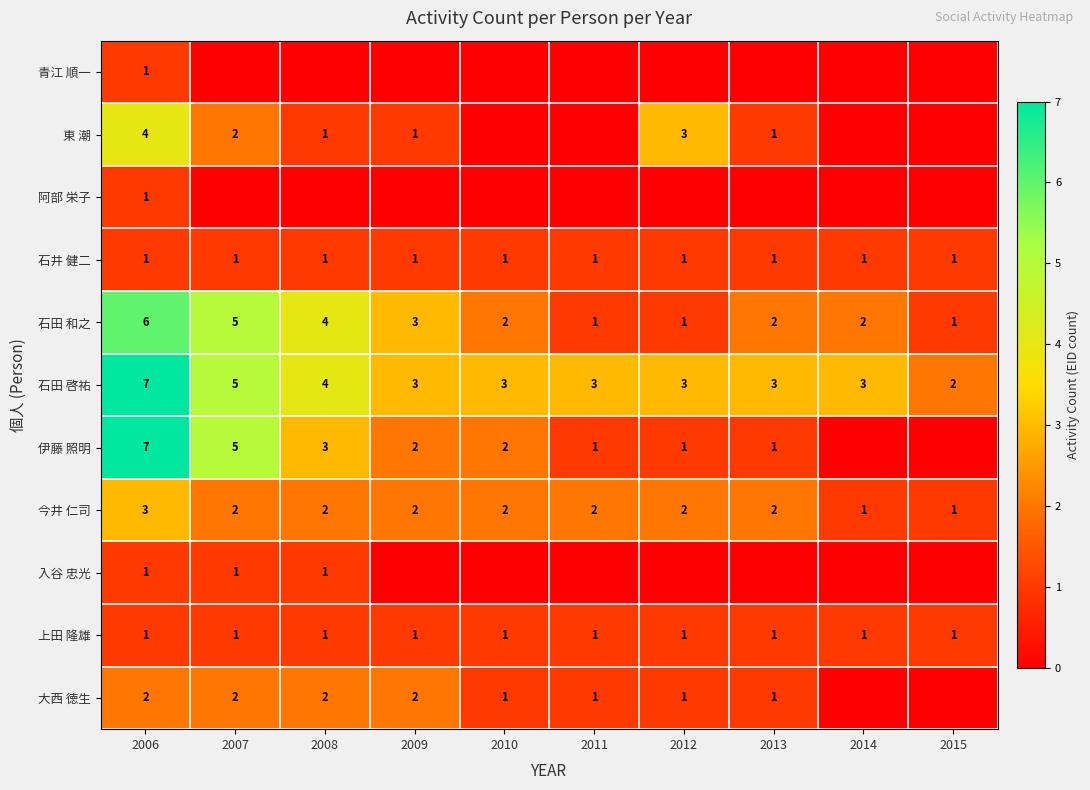

What is the total value across all series at 2007?

24